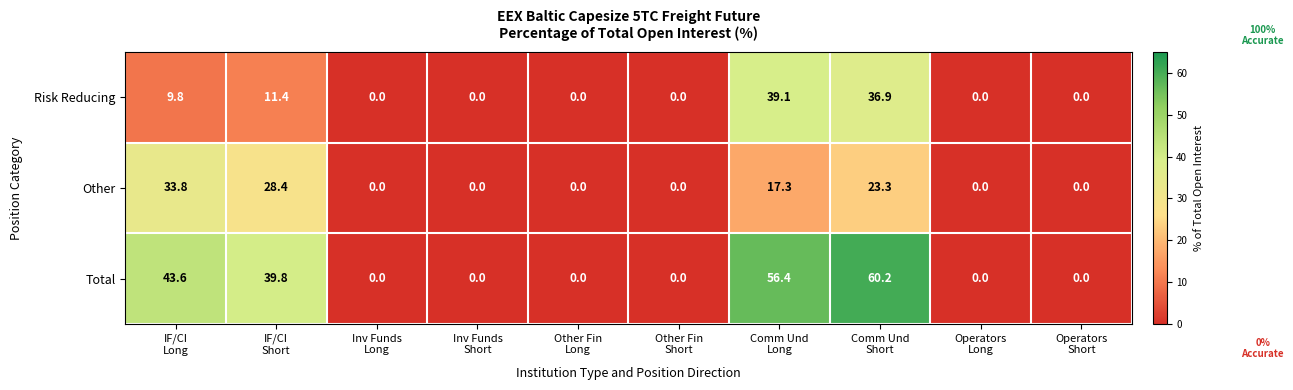

Reading right to left, transcribe all the data shown in this chart.

Risk Reducing: 0.0	0.0	36.9	39.1	0.0	0.0	0.0	0.0	11.4	9.8
Other: 0.0	0.0	23.3	17.3	0.0	0.0	0.0	0.0	28.4	33.8
Total: 0.0	0.0	60.2	56.4	0.0	0.0	0.0	0.0	39.8	43.6